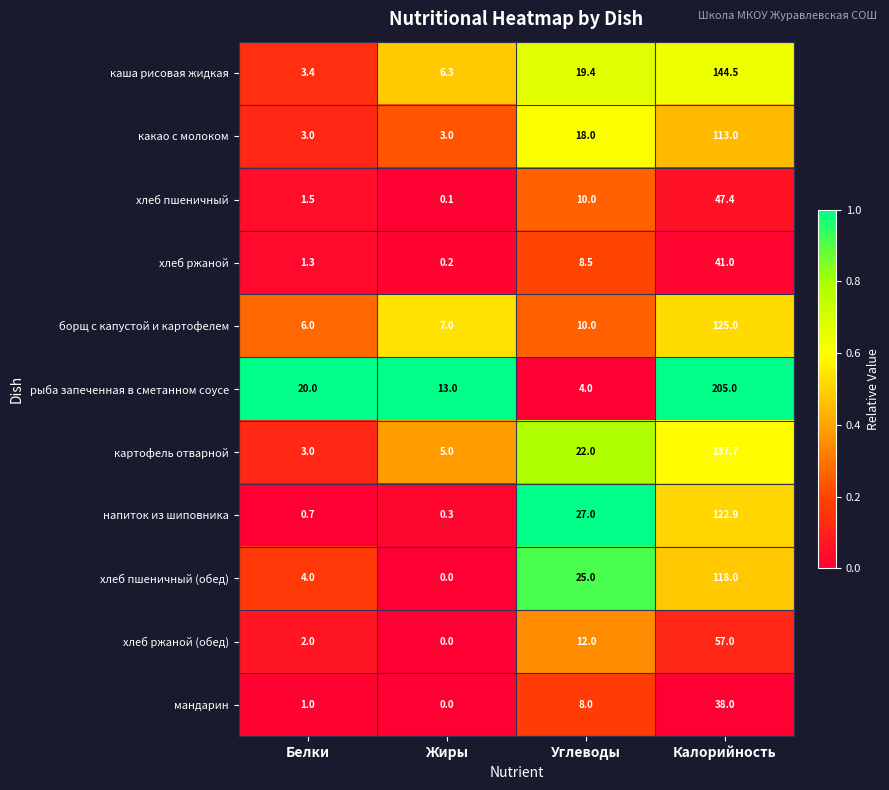

Rank the series by their maximum value, from lowest to highest.

мандарин, хлеб ржаной, хлеб пшеничный, хлеб ржаной (обед), какао с молоком, хлеб пшеничный (обед), напиток из шиповника, борщ с капустой и картофелем, картофель отварной, каша рисовая жидкая, рыба запеченная в сметанном соусе